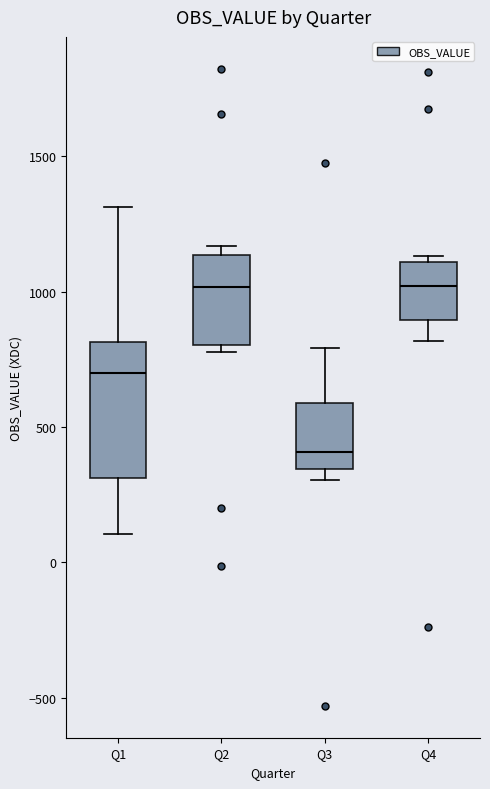

Reading left to right, transcribe this box plot: for each box, give where its median line is, the range the box spans, and where its two whiskers end, as read against the y-axis. The values are not printed on the chart, so give them approximately, as read against the axis.

Q1: median 700, box 300 to 800, whiskers 100 to 1300
Q2: median 1000, box 800 to 1150, whiskers 800 (just below the box's lower edge) to 1150 (just above the box's upper edge)
Q3: median 400, box 350 to 600, whiskers 300 to 800
Q4: median 1000, box 900 to 1100, whiskers 800 to 1150